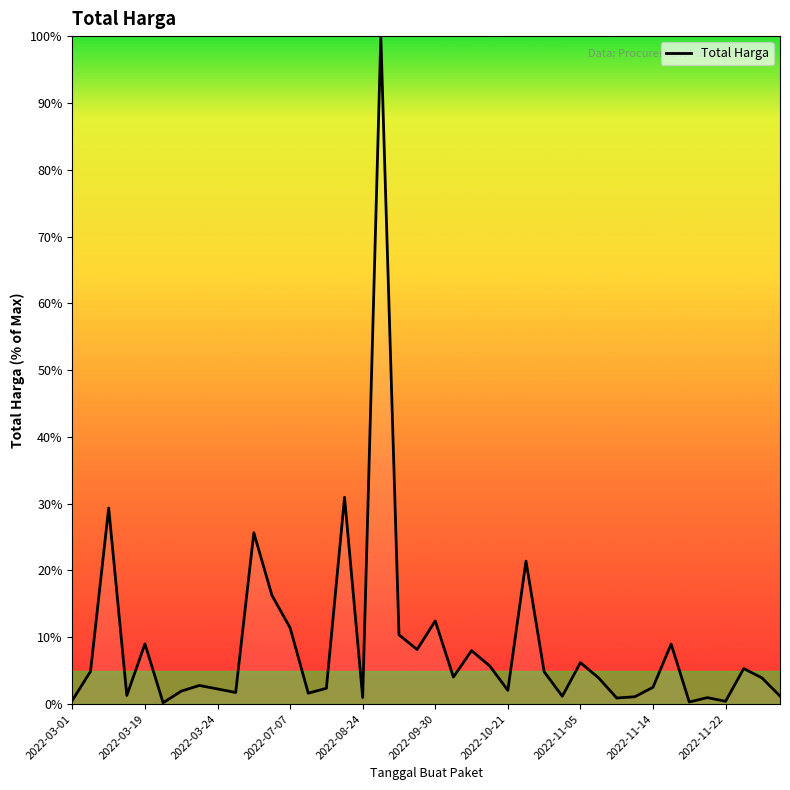

What is the maximum value shown in the chart?

100.0